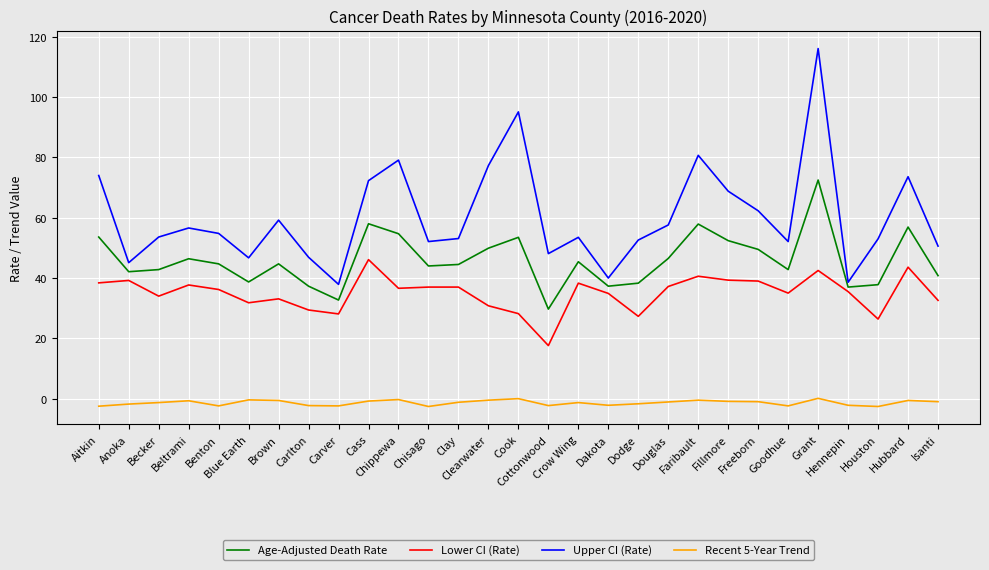

Which series has the largest range (max minus min)?

Upper CI (Rate)